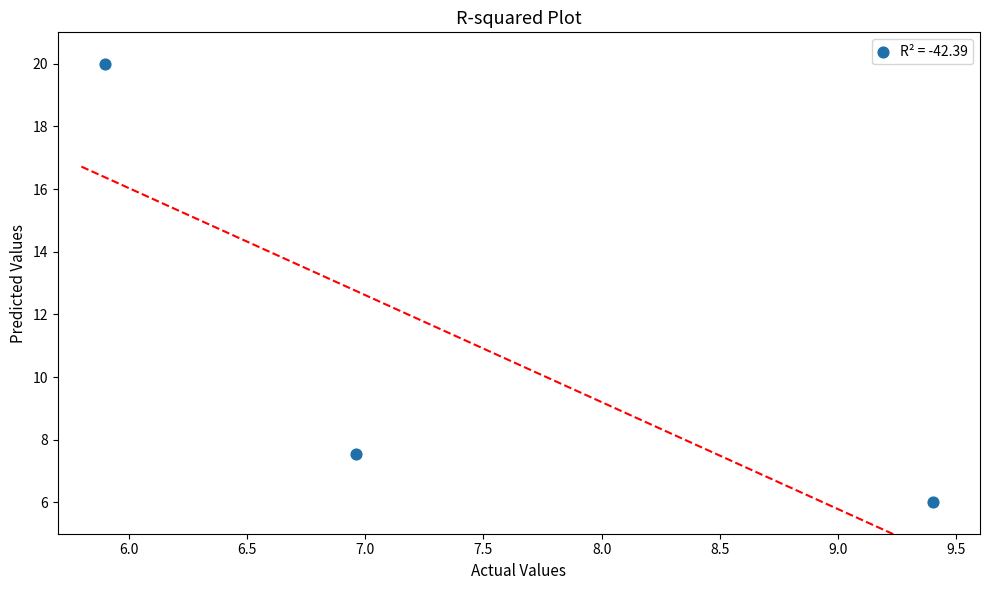

What Y value in the scatter plot is closest to 13?

7.5